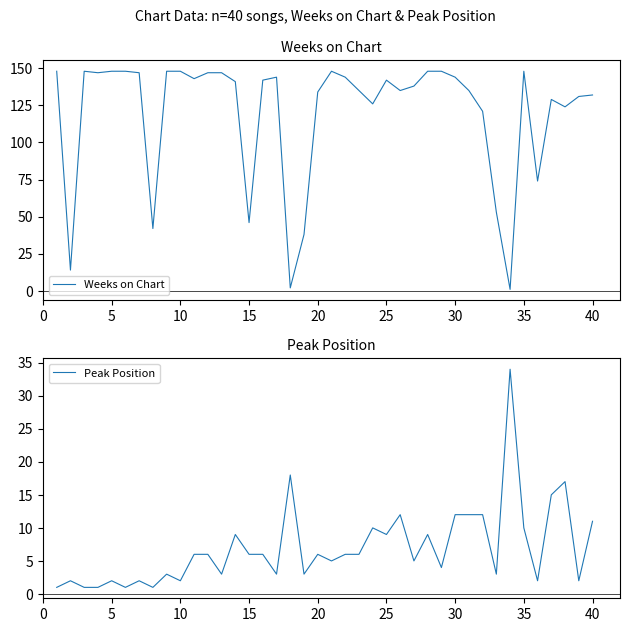

What is the smallest value displayed?

1